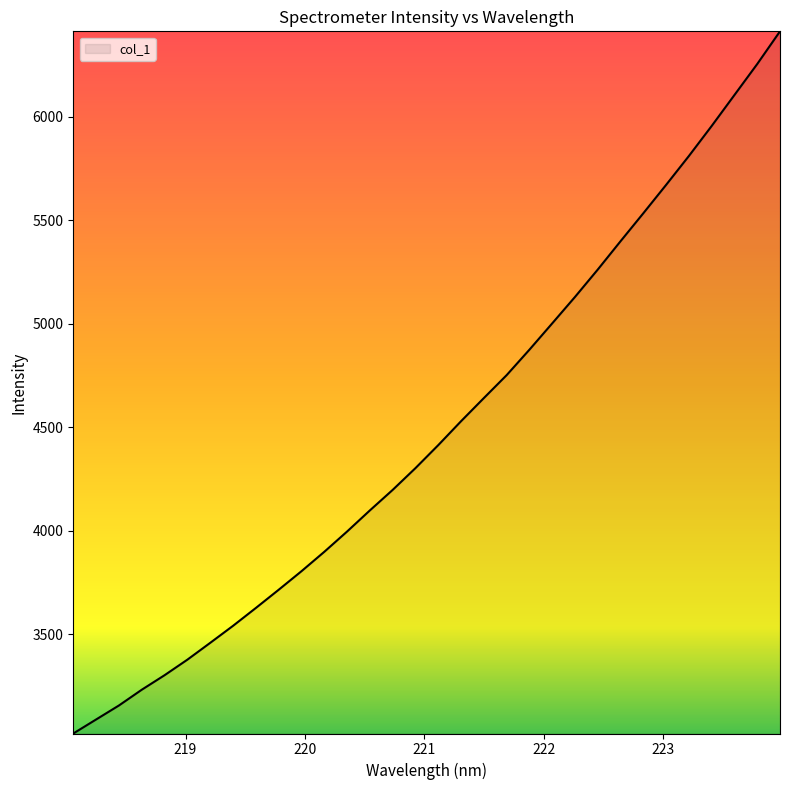

What is the difference between the maximum and minimum values?

3392.3